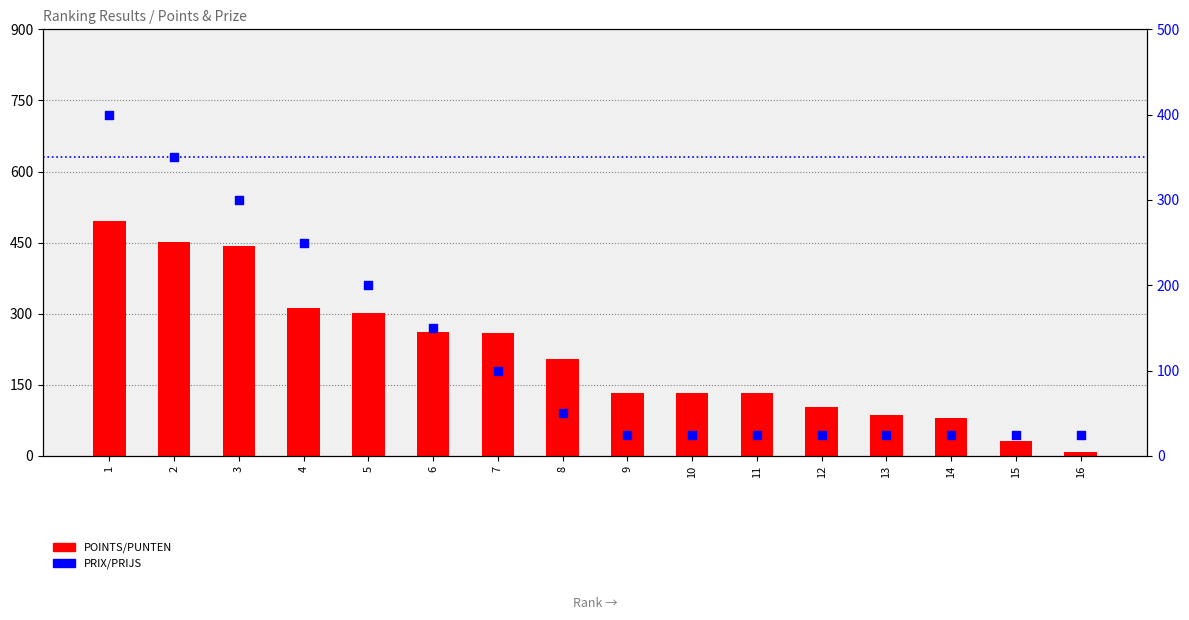

At which category is the sum across all series the highest?

1